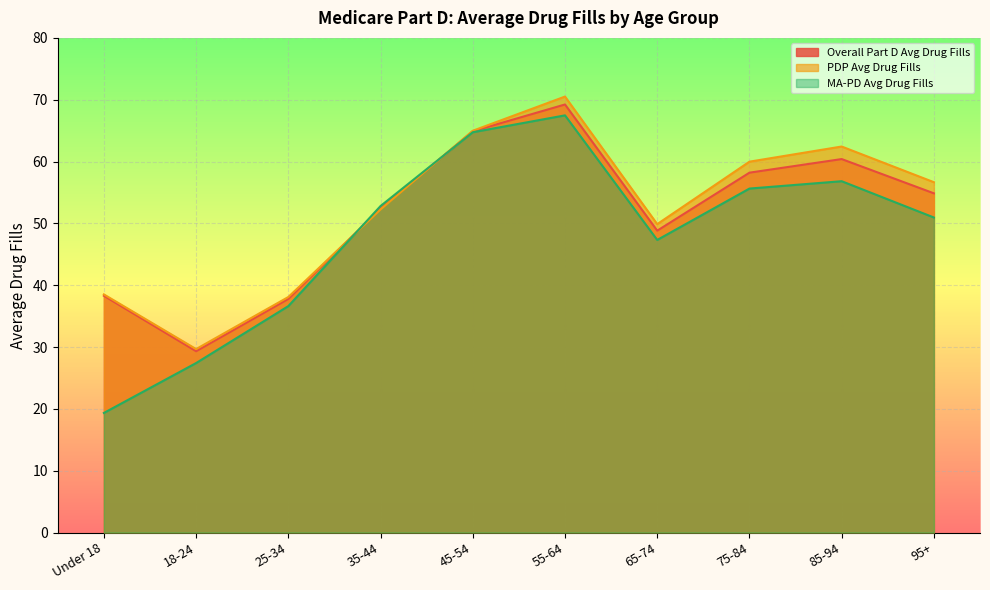

Where do PDP Avg Drug Fills and MA-PD Avg Drug Fills first cross each other?

25-34 and 35-44